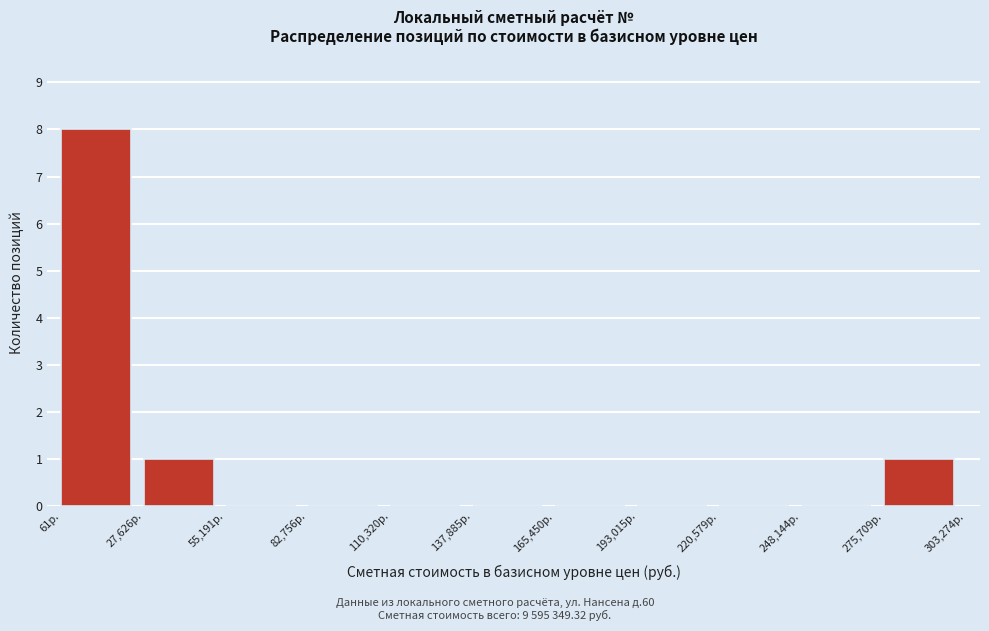

Reading left to right, transcribe this chart: for each bar, give the range it covers on the x-axis and its height. Neither the bar edges nor the heights are printed on the chart, so give them approximately, as read against the axes.

0 to 30000: 8
30000 to 55000: 1
55000 to 85000: 0
85000 to 110000: 0
110000 to 140000: 0
140000 to 165000: 0
165000 to 195000: 0
195000 to 220000: 0
220000 to 250000: 0
250000 to 275000: 0
275000 to 305000: 1